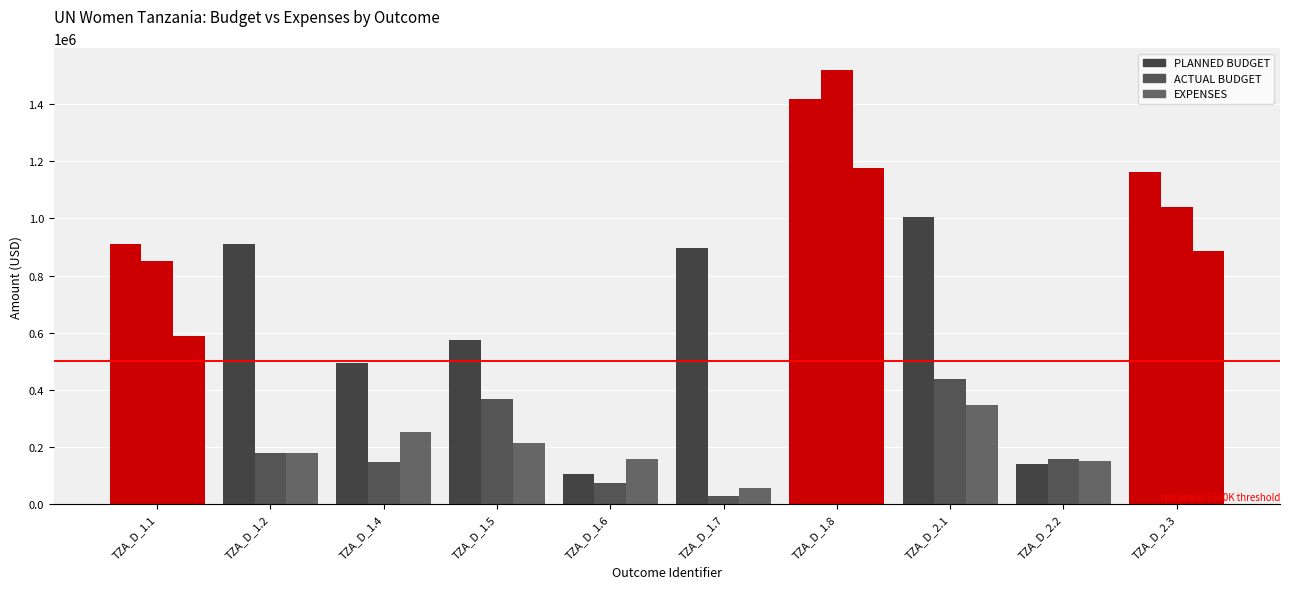

How many groups of bars are there?

10